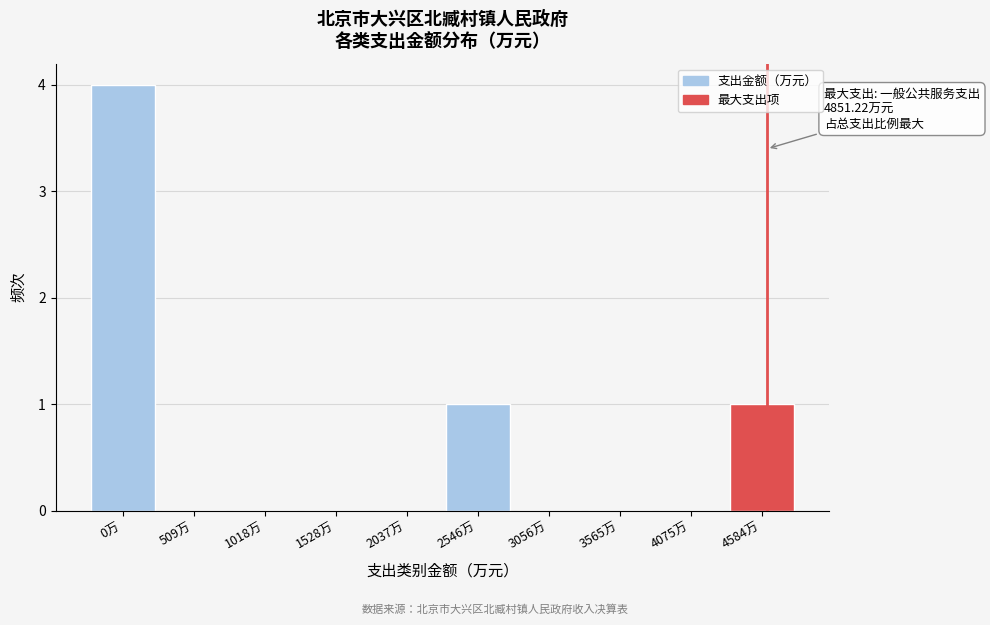

Reading left to right, list all the values displayed in this chart.

0万=4	509万=0	1018万=0	1528万=0	2037万=0	2546万=1	3056万=0	3565万=0	4075万=0	4584万=1